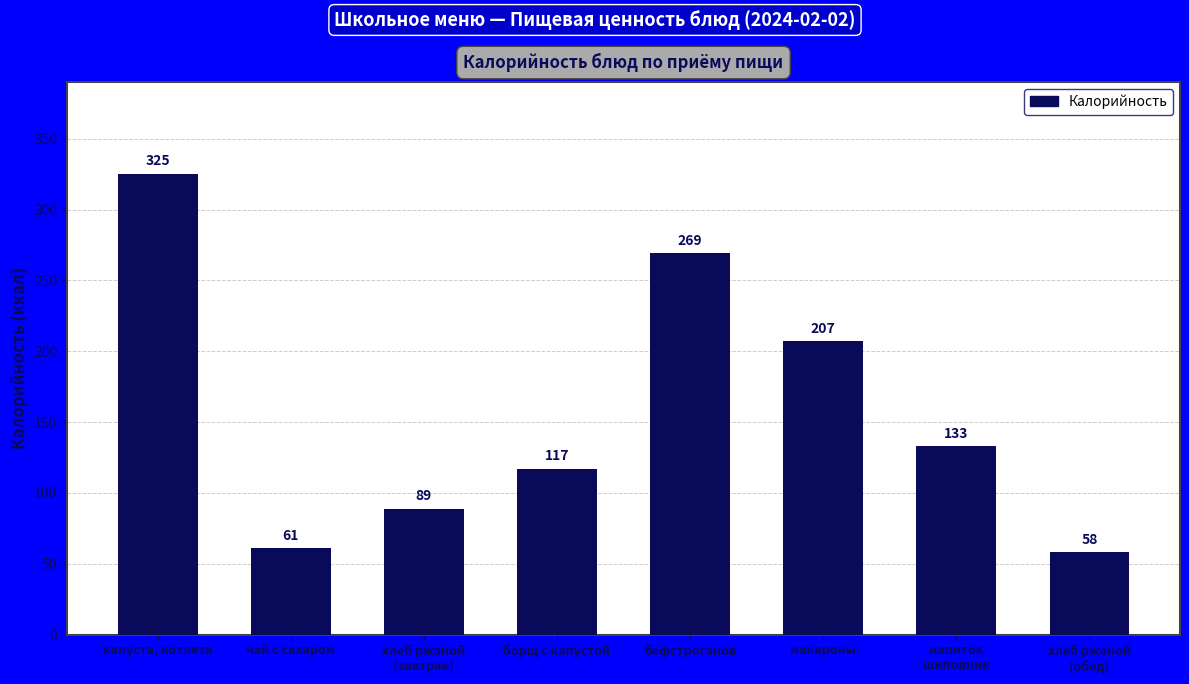

Rank the categories by value from lowest to highest.

хлеб ржаной
(обед), чай с сахаром, хлеб ржаной
(завтрак), борщ с капустой, напиток
шиповник, макароны, бефстроганов, капуста, котлета